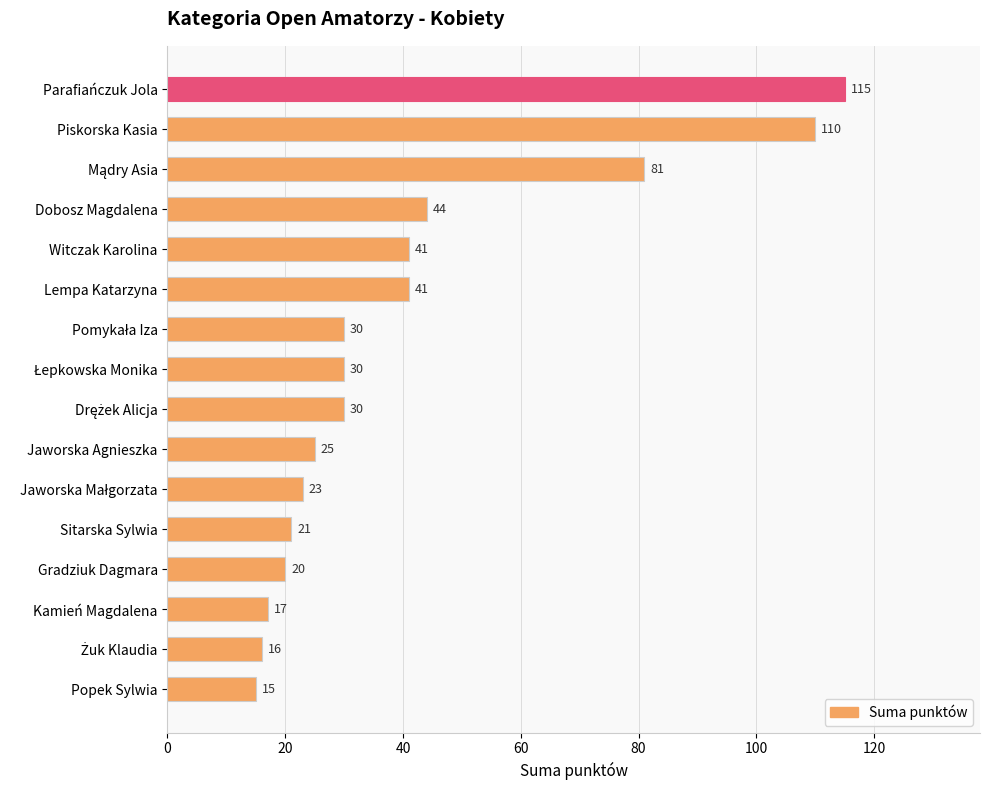

What is the label of the 15th bar from the bottom?

Piskorska Kasia